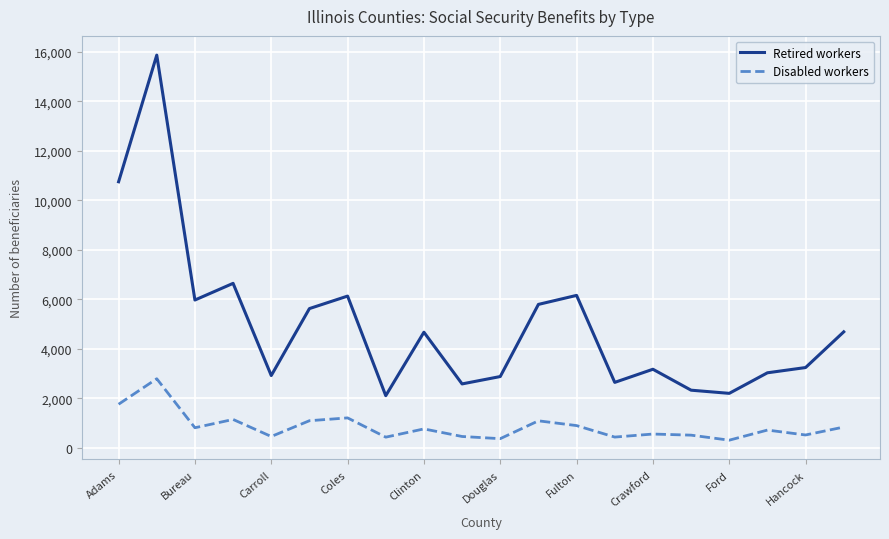

Which series has the largest total across all categories?

Retired workers